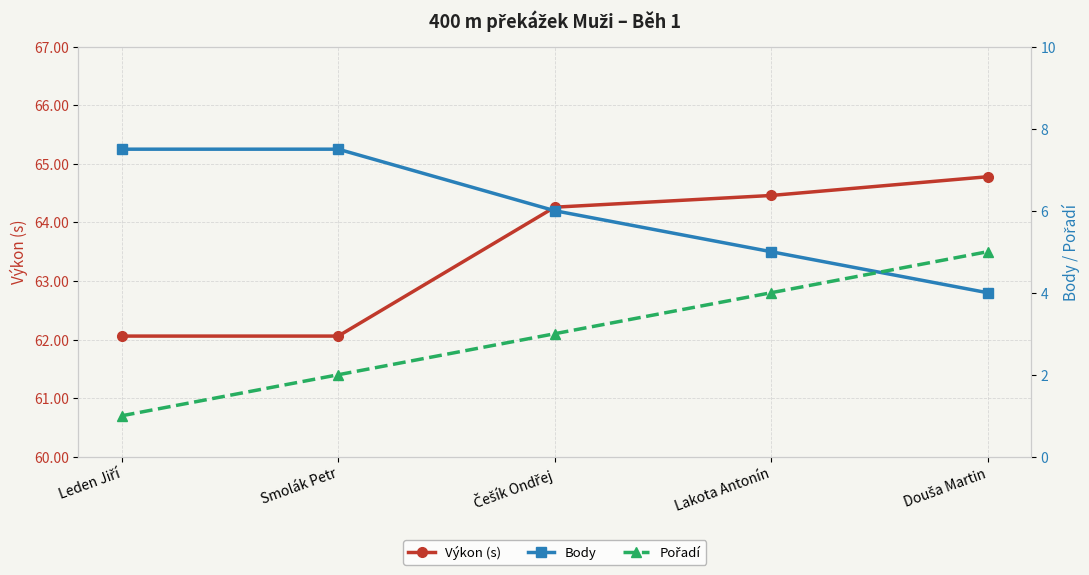

What is the sum of all Výkon (s) values?

317.6